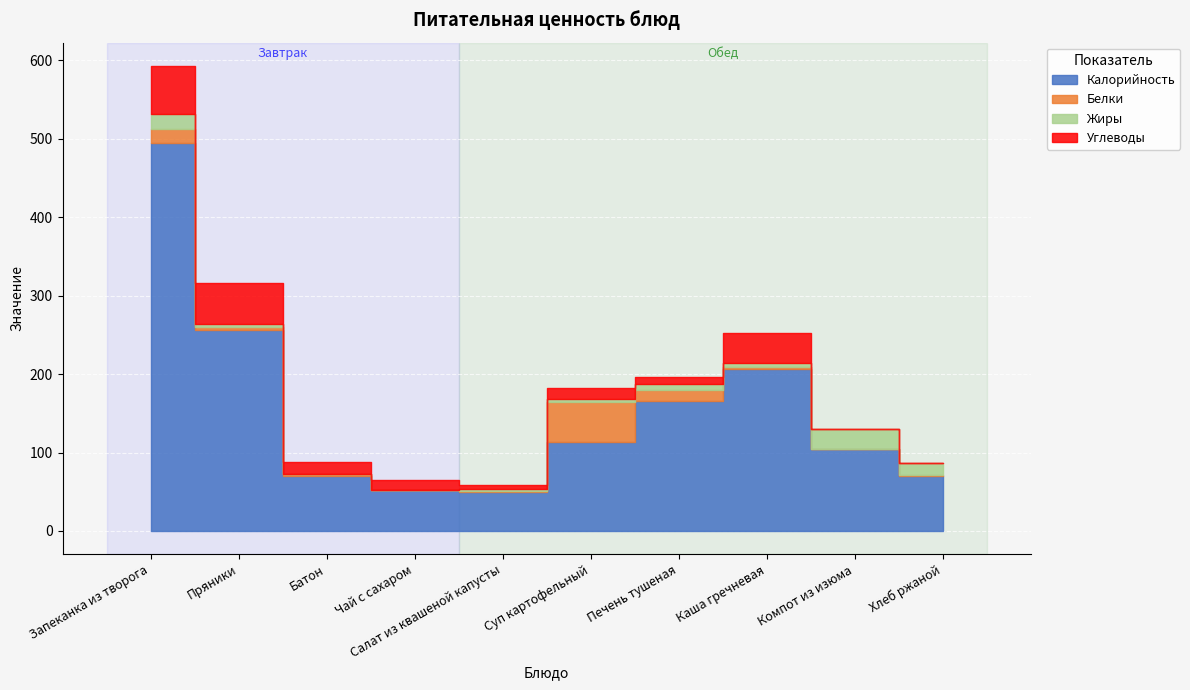

What is the difference between the highest and lowest values at Печень тушеная?

157.4